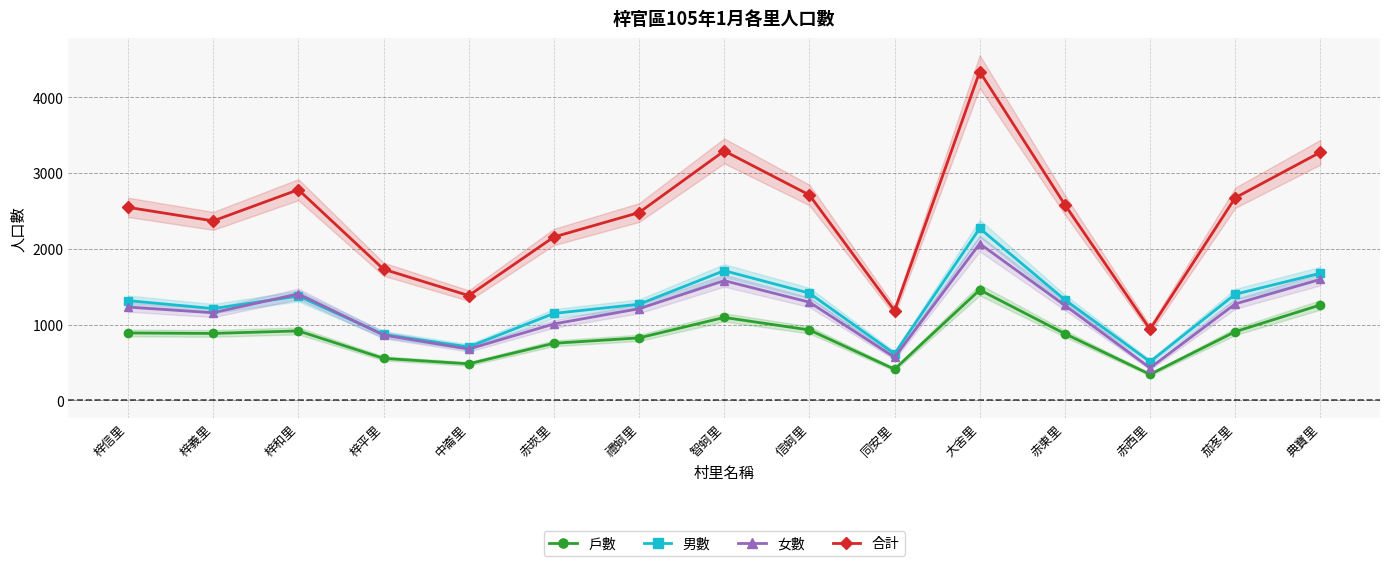

Is this an area chart (filled region under the line)?

No